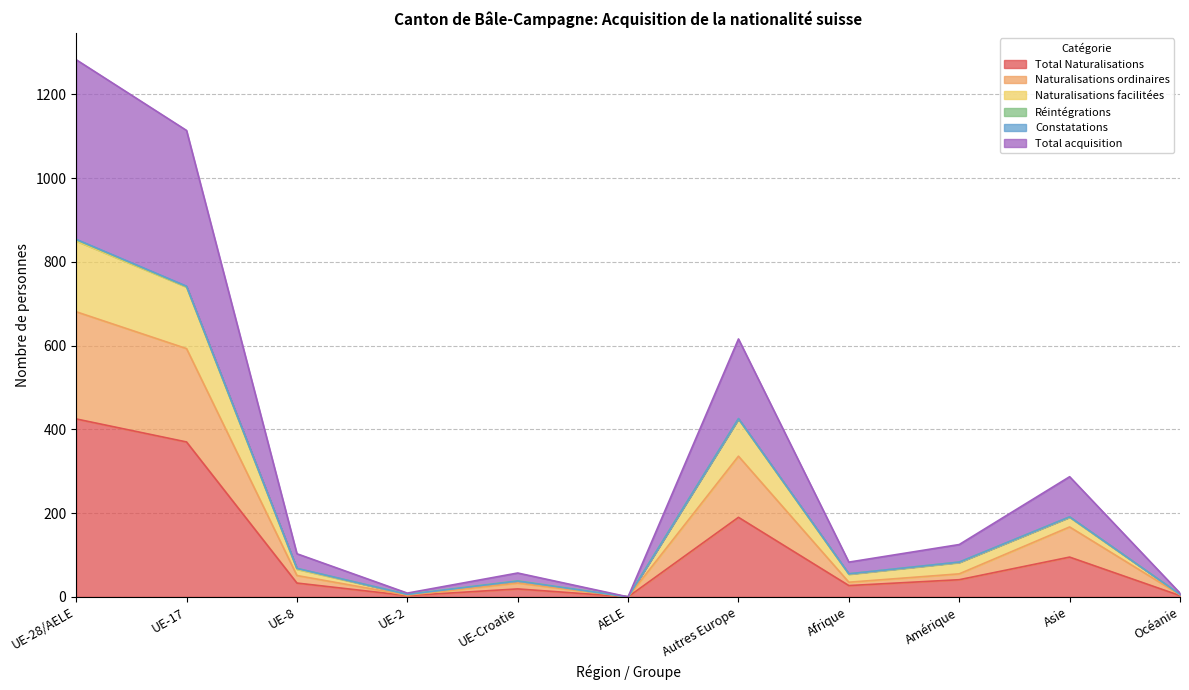

Is the value of Total acquisition at Afrique greater than the value of Total Naturalisations at UE-17?

No